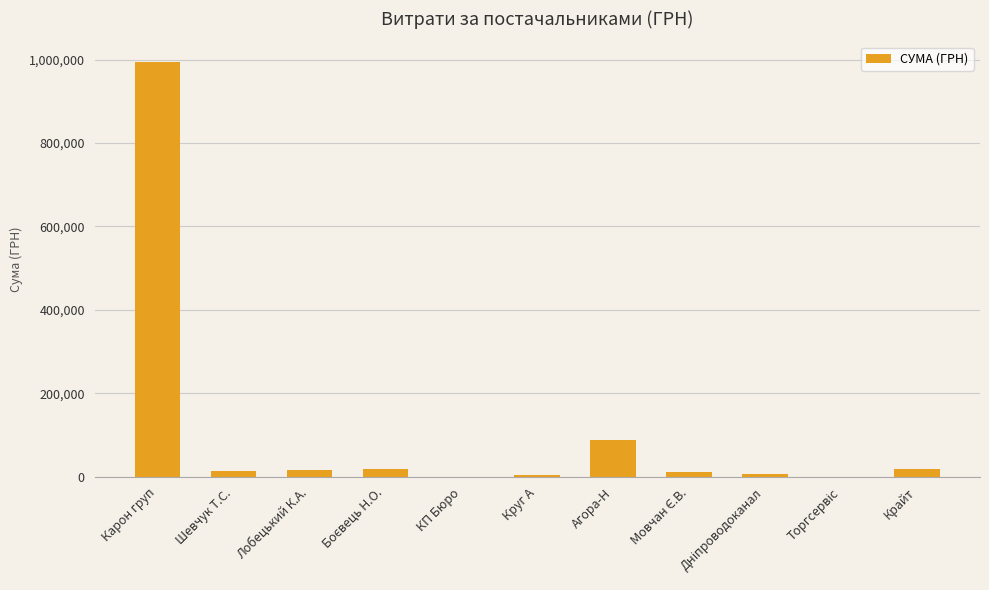

Is it true that the value at Агора-Н is 88204.6?

True